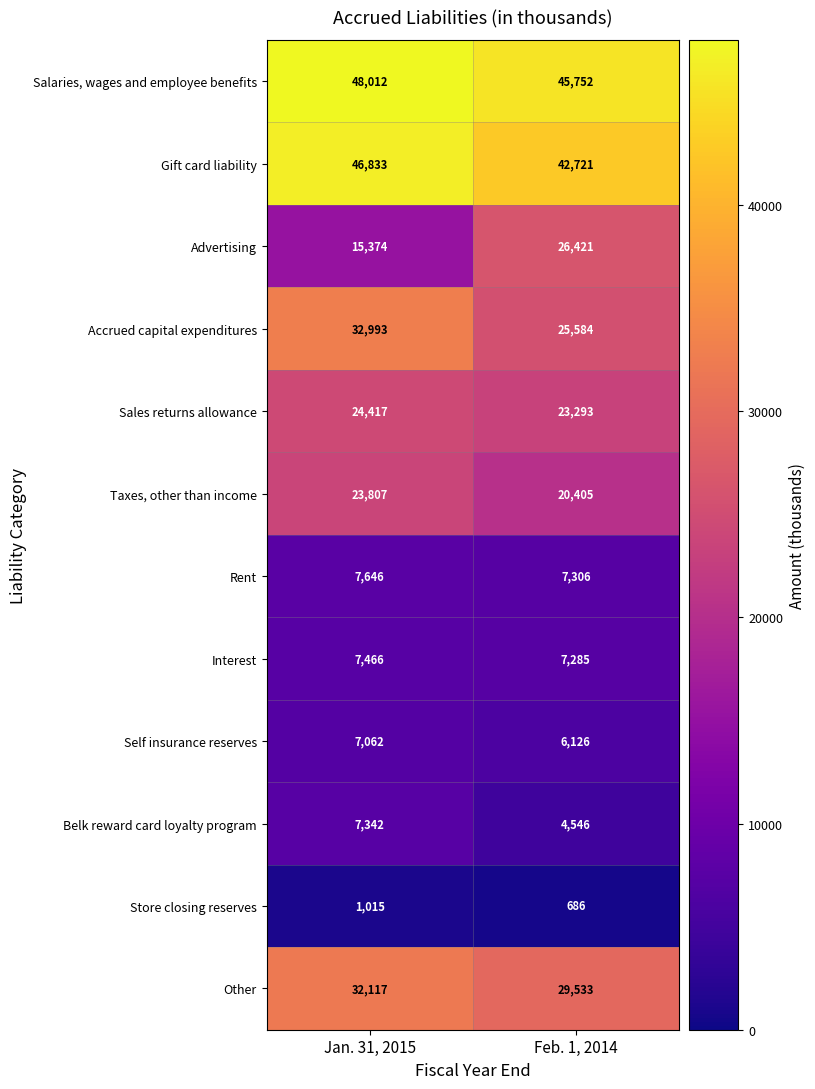

At Jan. 31, 2015, list the series in order from smallest to largest.

Store closing reserves, Self insurance reserves, Belk reward card loyalty program, Interest, Rent, Advertising, Taxes, other than income, Sales returns allowance, Other, Accrued capital expenditures, Gift card liability, Salaries, wages and employee benefits